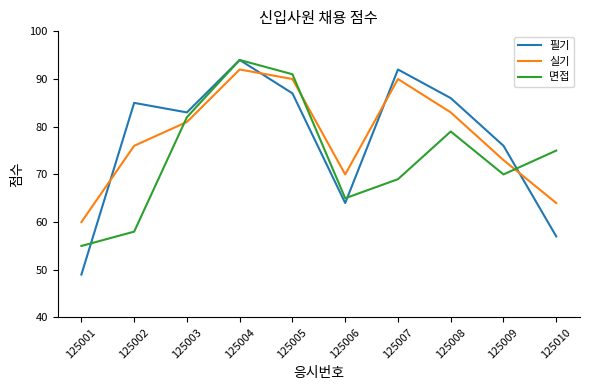

How many lines are shown in the chart?

3